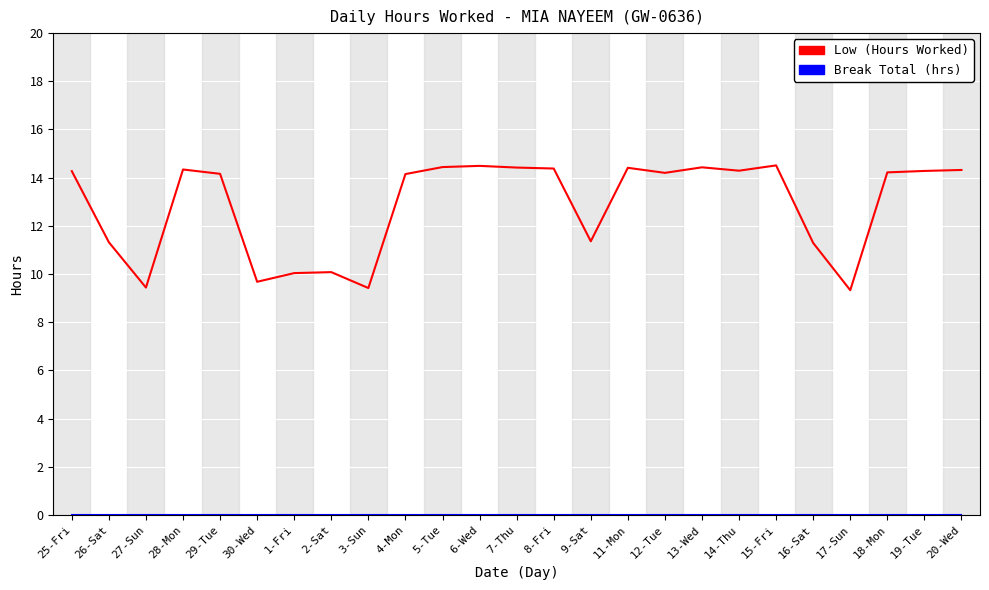

Which series has the largest total across all categories?

Low (Hours Worked)